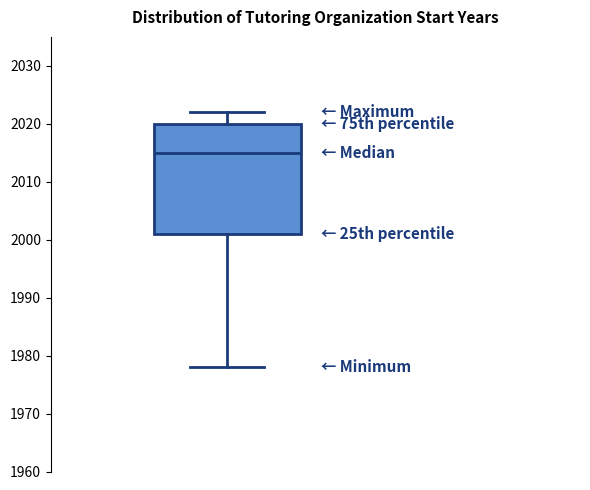

Transcribe this box plot: give where the median line is, the range the box spans, and where the two whiskers end, as read against the y-axis. The values are not printed on the chart, so give them approximately, as read against the axis.

median 2015, box 2001 to 2020, whiskers 1978 to 2022